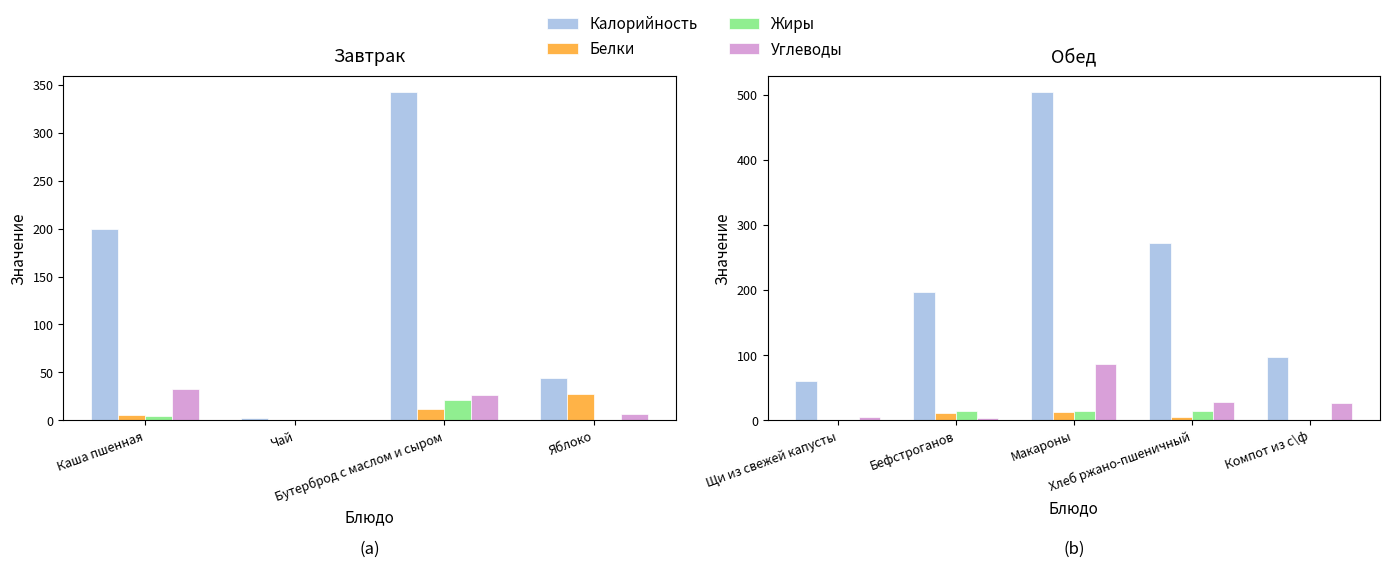

Does the chart contain stacked bars?

No